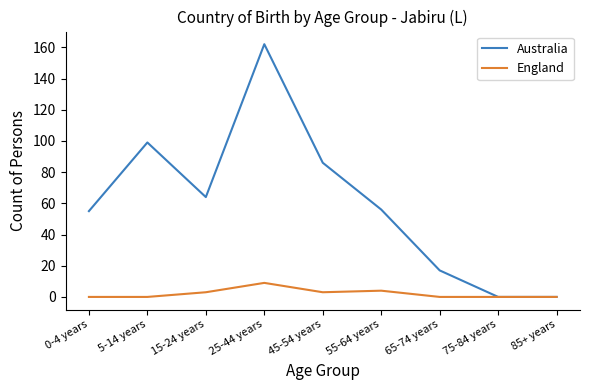

Which series has the largest total across all categories?

Australia